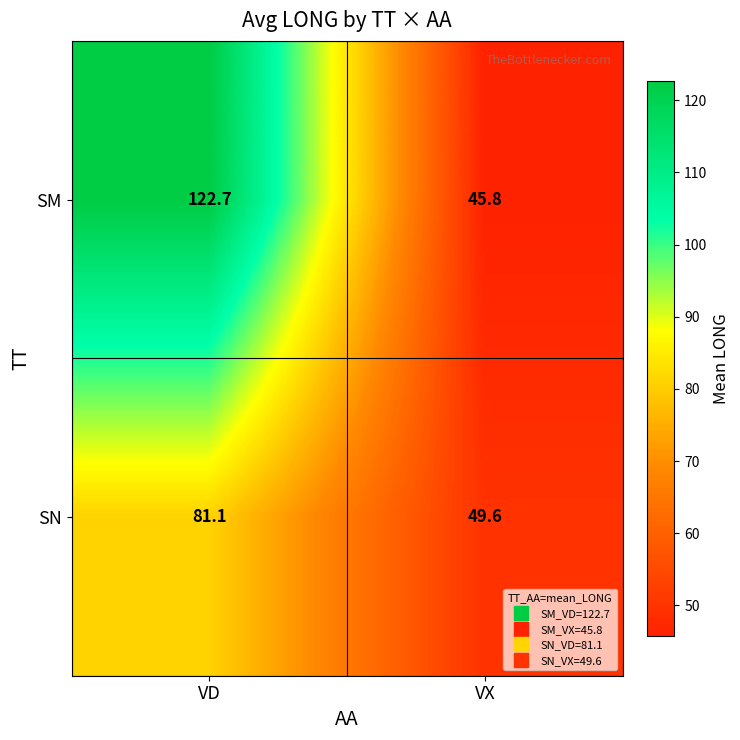

Rank the series at VD from highest to lowest value.

SM, SN